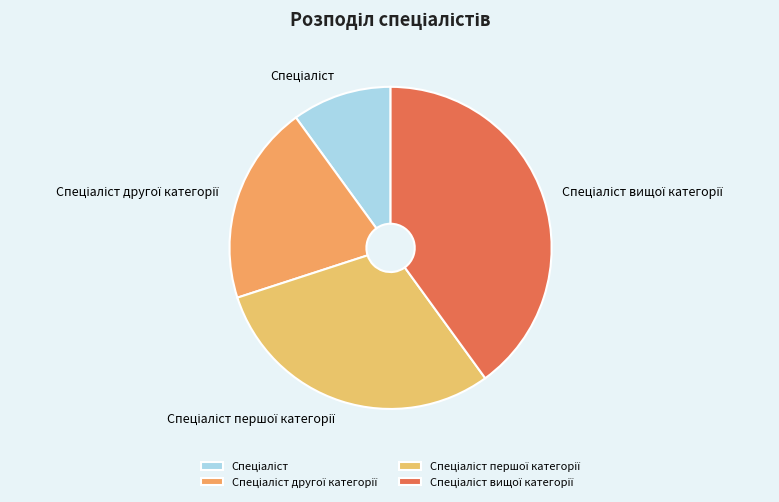

Is there any slice that represents more than half of the pie?

No